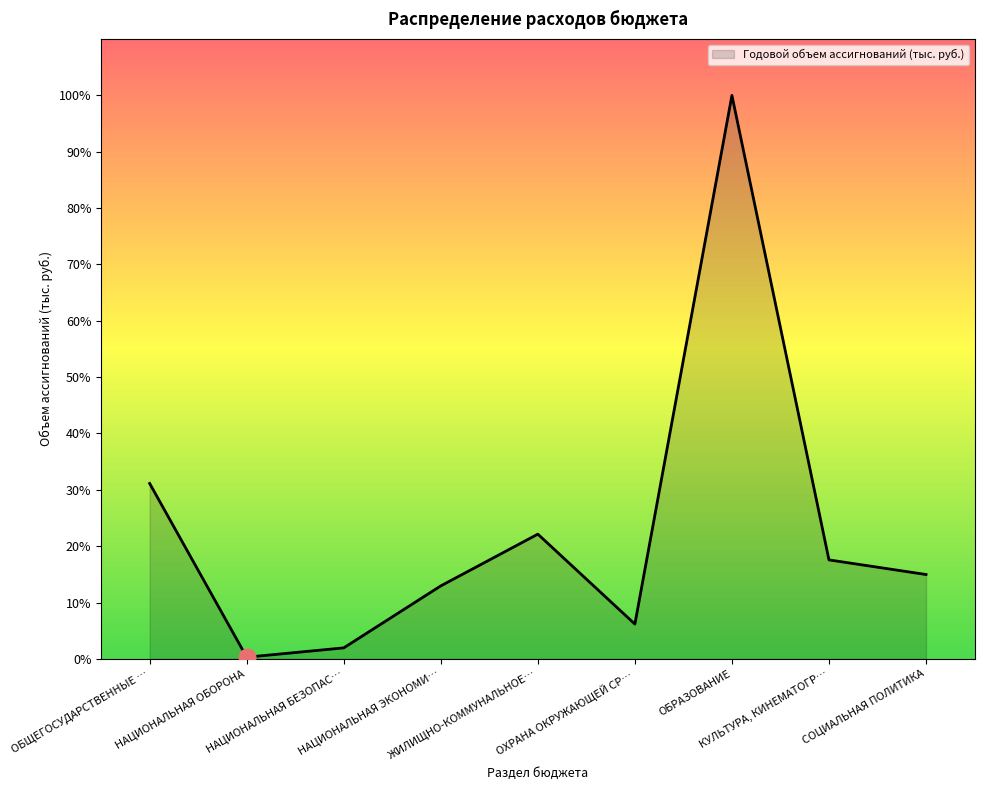

At which label does the data first exceed 57254?

ОБЩЕГОСУДАРСТВЕННЫЕ …